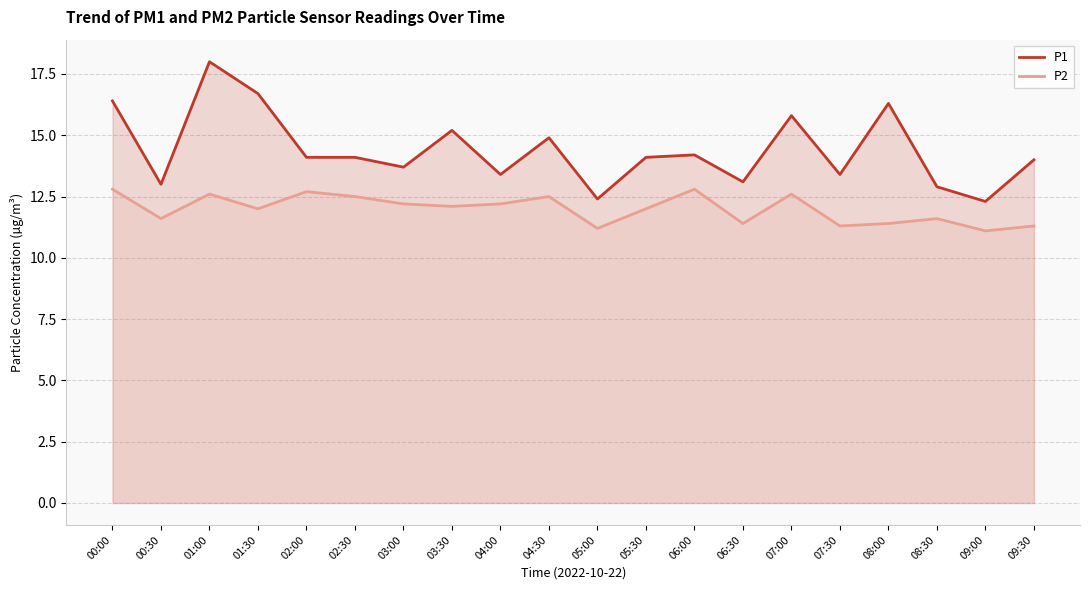

Is it true that P2 equals 12.1 at 03:30?

True